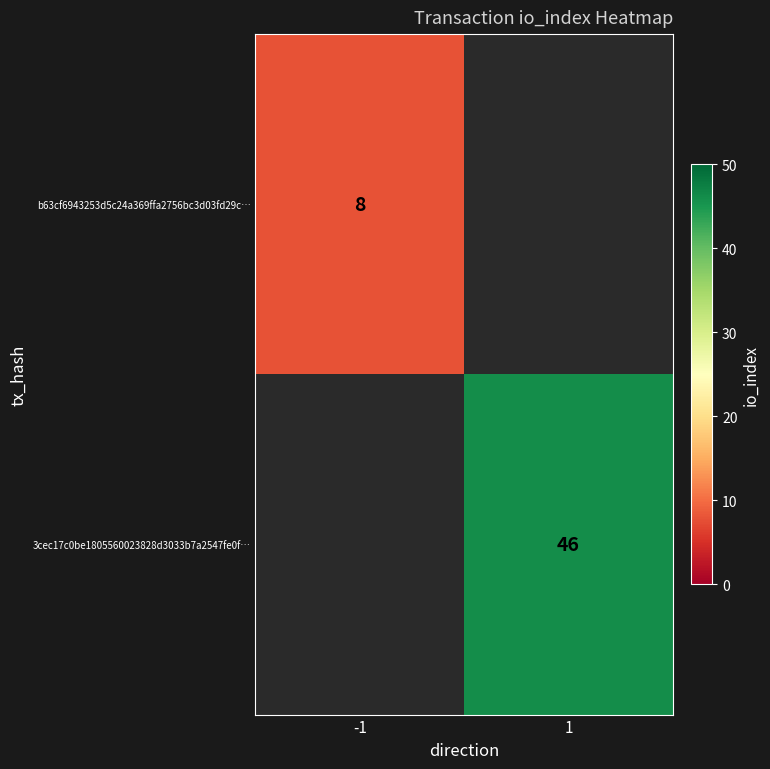

The value of b63cf6943253d5c24a369ffa2756bc3d03fd29c… at -1 is 8. True or false?

True